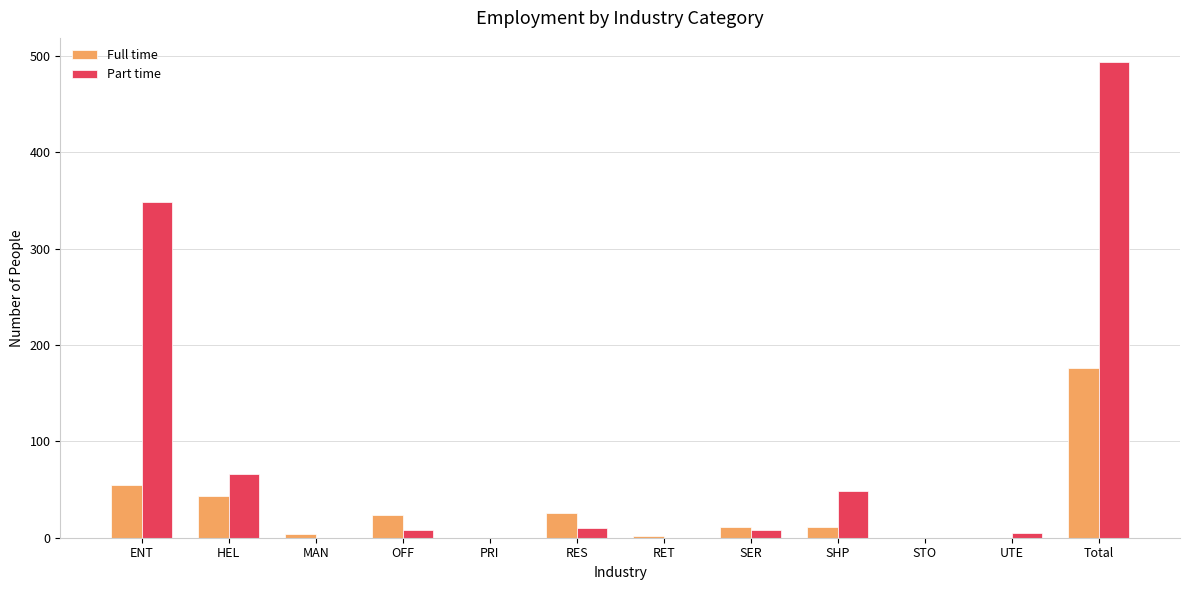

What are all the series names shown in the legend?

Full time, Part time